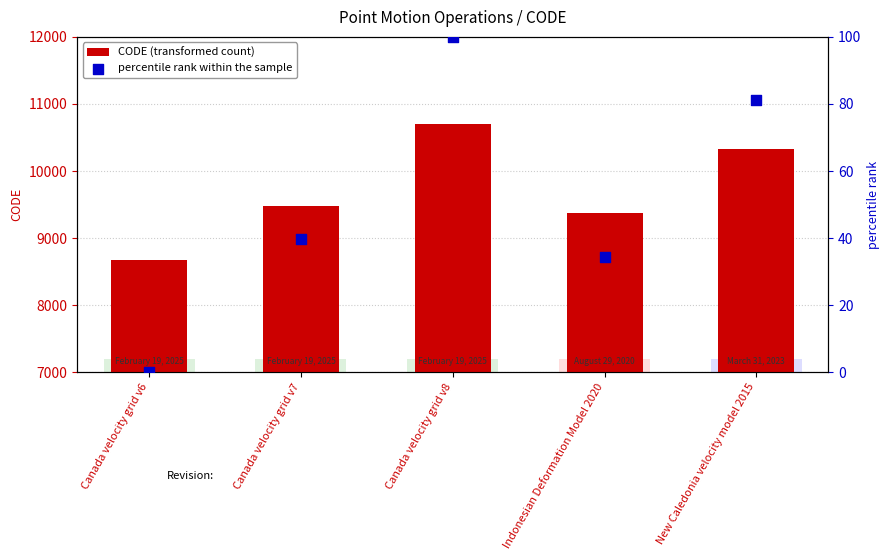

Which series has the largest Y range (max minus min)?

CODE (transformed count)